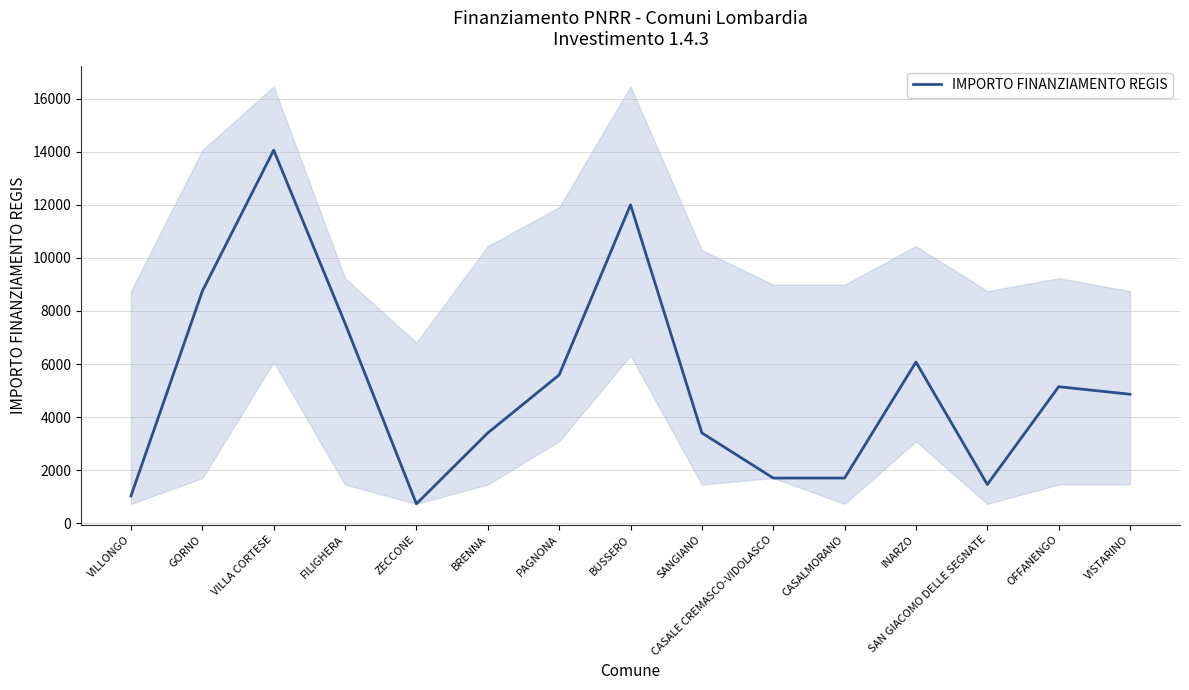

What is the change in value from GORNO to INARZO?

-2673